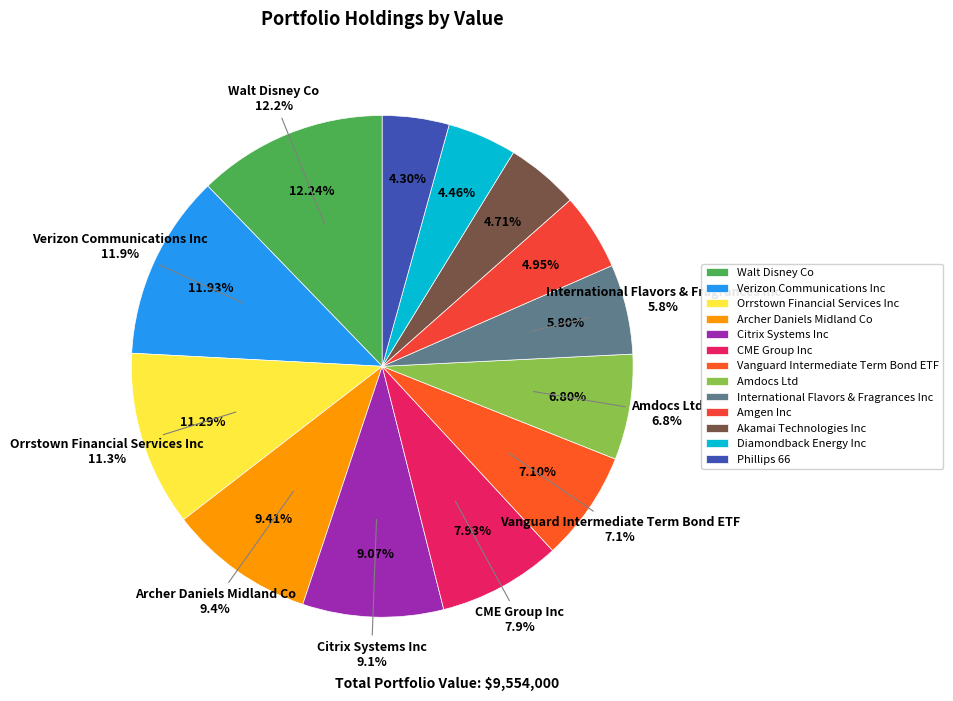

To the nearest percent, what is the average slice percentage?

8%